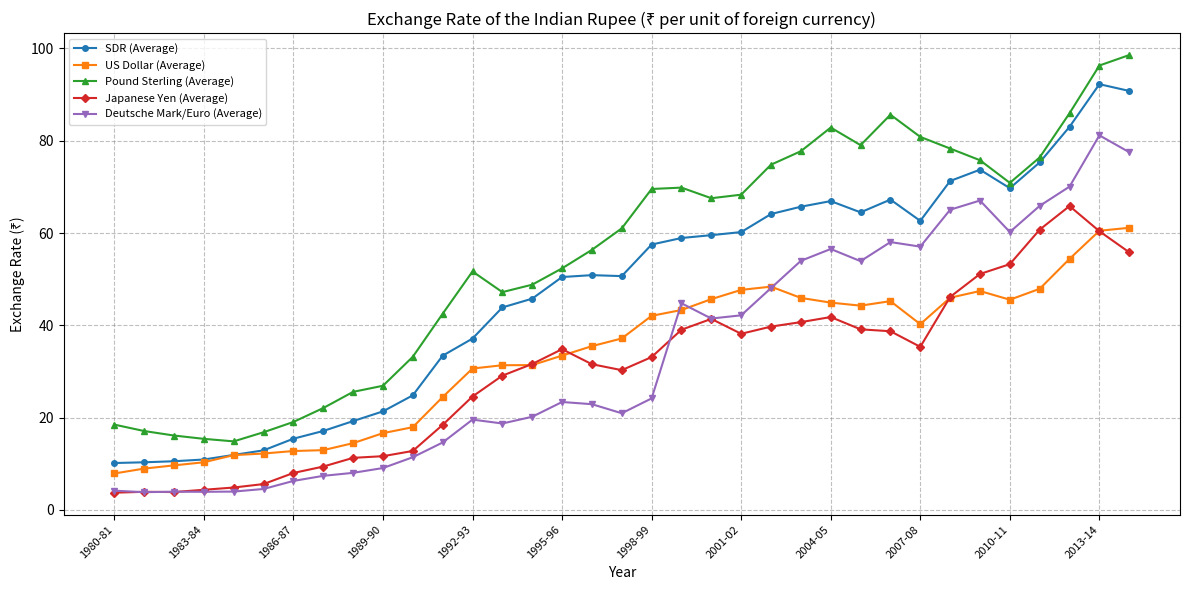

What is the value of the SDR (Average) point at the 9th from the left?

19.3